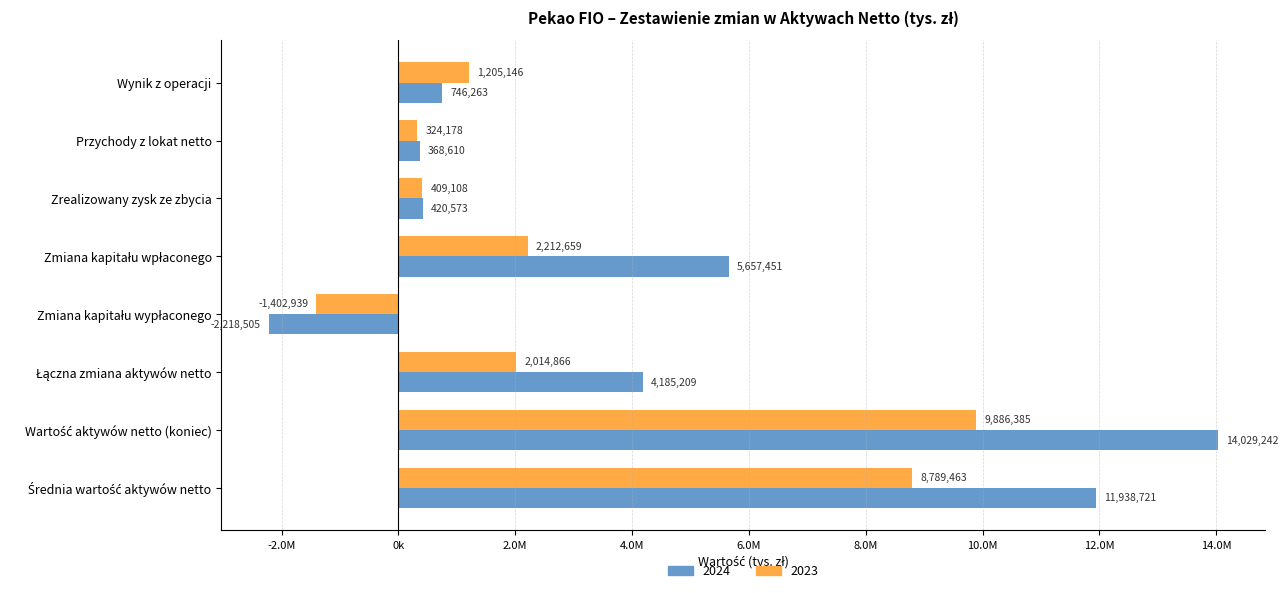

What is the label of the 5th bar from the left?

Zmiana kapitału wypłaconego